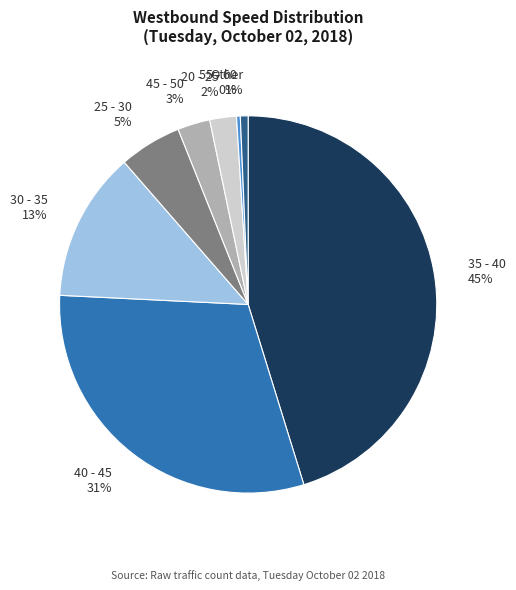

The 30 - 35 13% slice represents 13% of the pie. True or false?

True